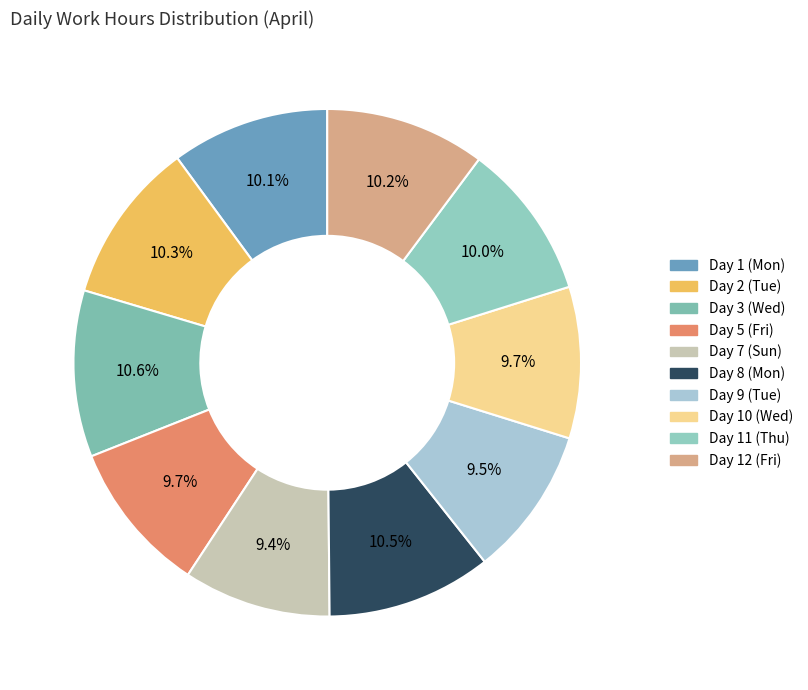

Rank the categories by value from lowest to highest.

Day 7 (Sun), Day 9 (Tue), Day 10 (Wed), Day 5 (Fri), Day 11 (Thu), Day 1 (Mon), Day 12 (Fri), Day 2 (Tue), Day 8 (Mon), Day 3 (Wed)